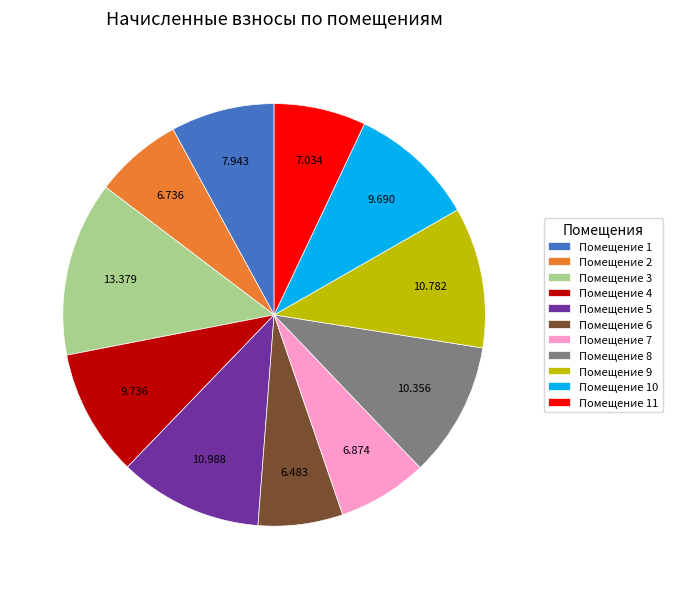

How many segments does this pie chart have?

11